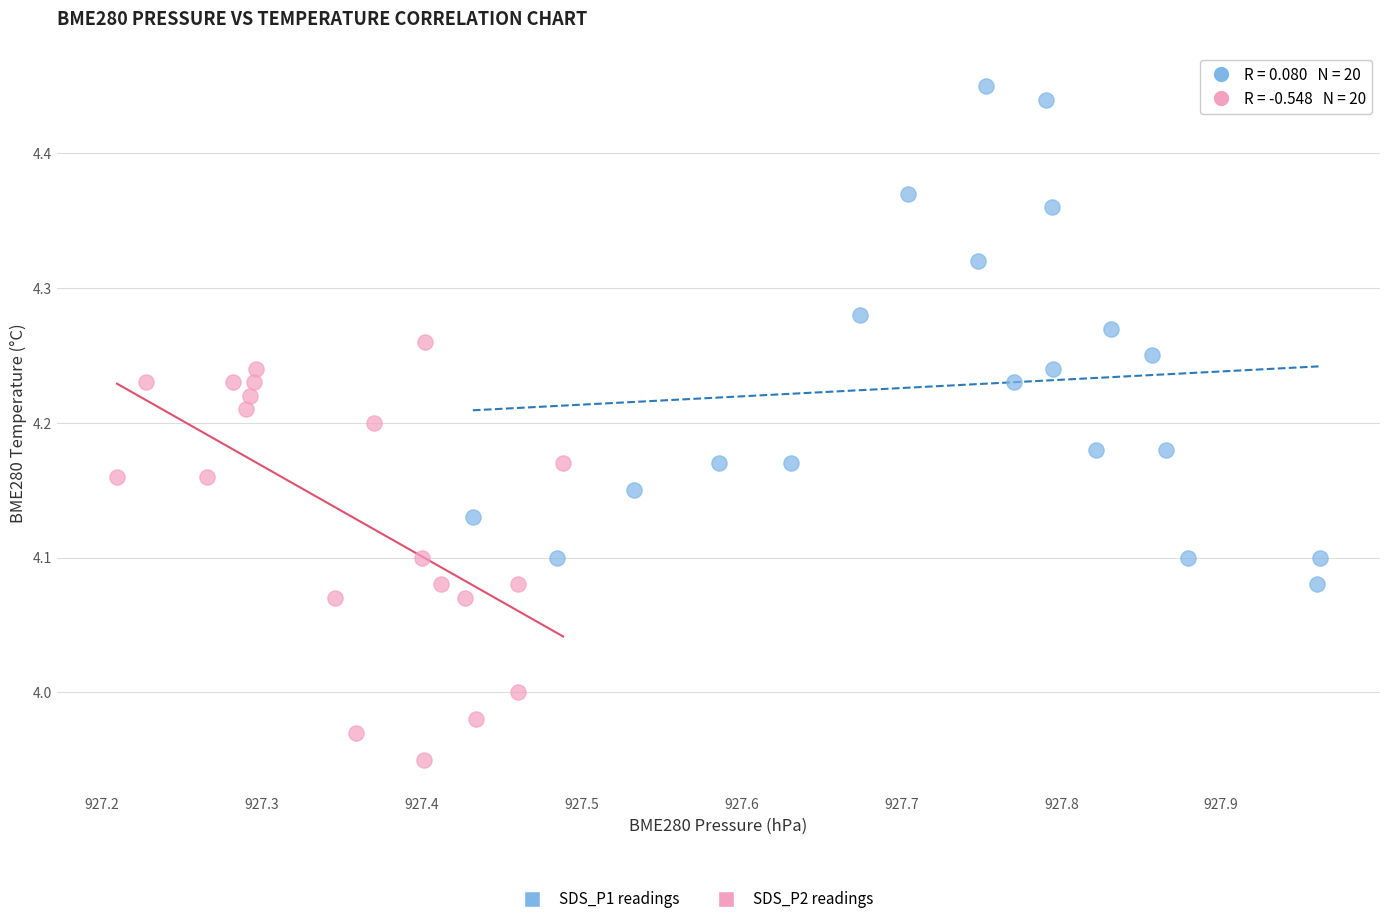

Which series contains the highest Y value?

SDS_P1 readings